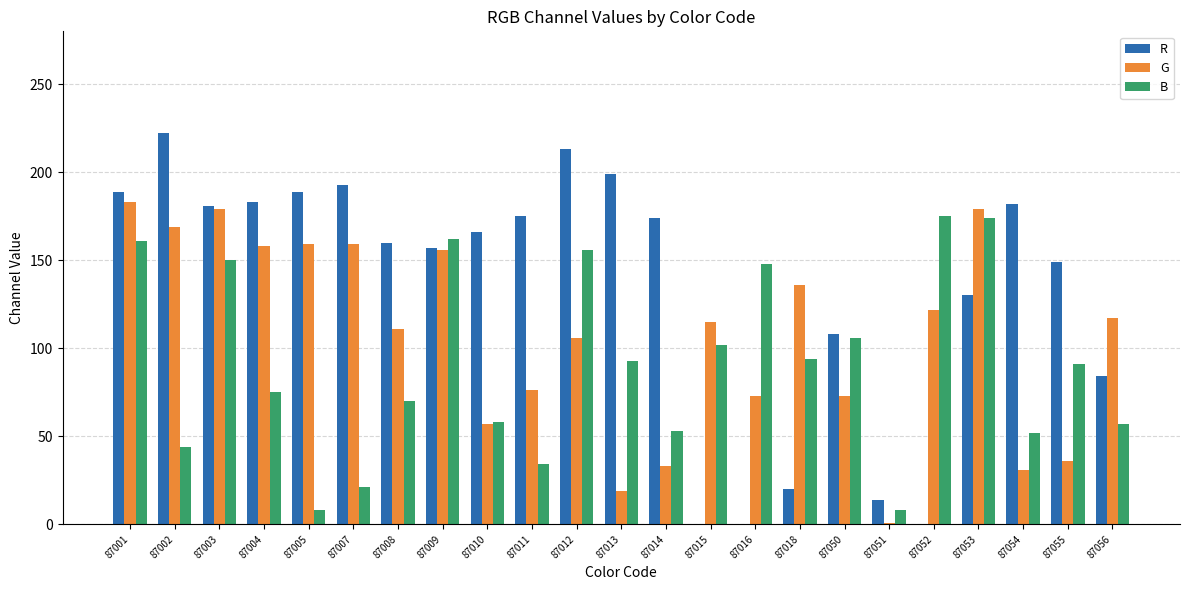

Between 87004 and 87010, which series saw the biggest shift?

G